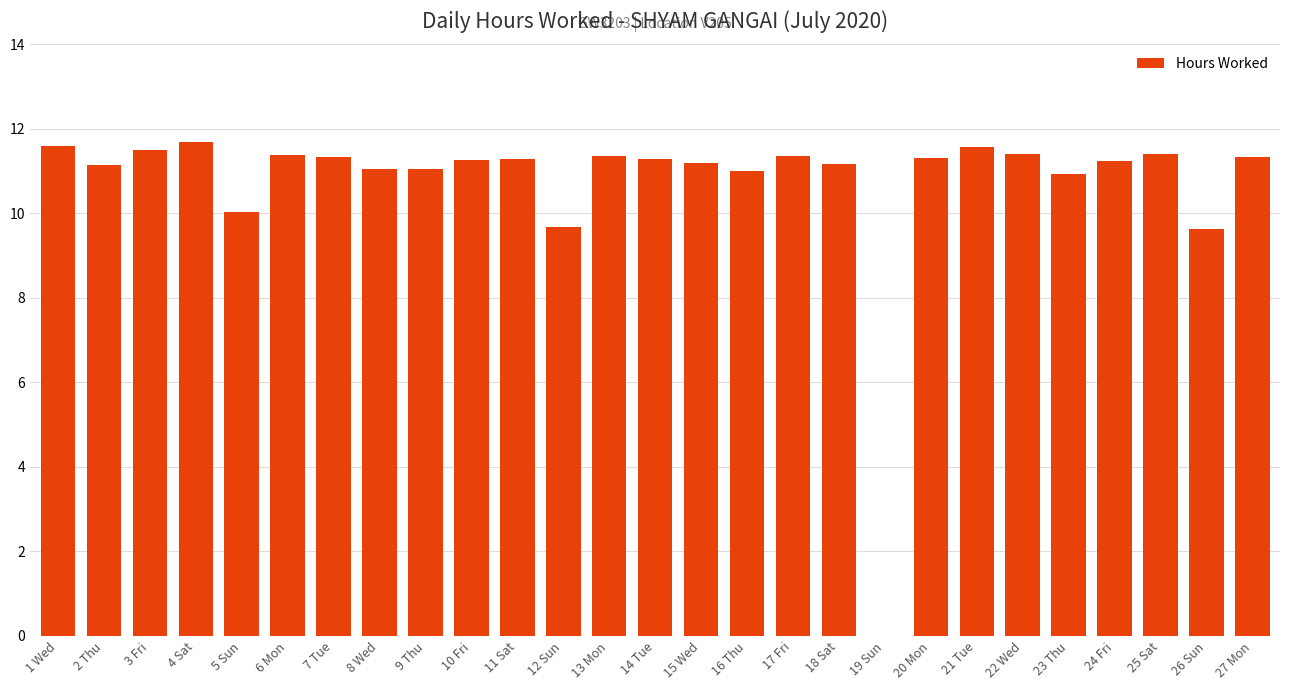

Read the value at 1 Wed.

11.6